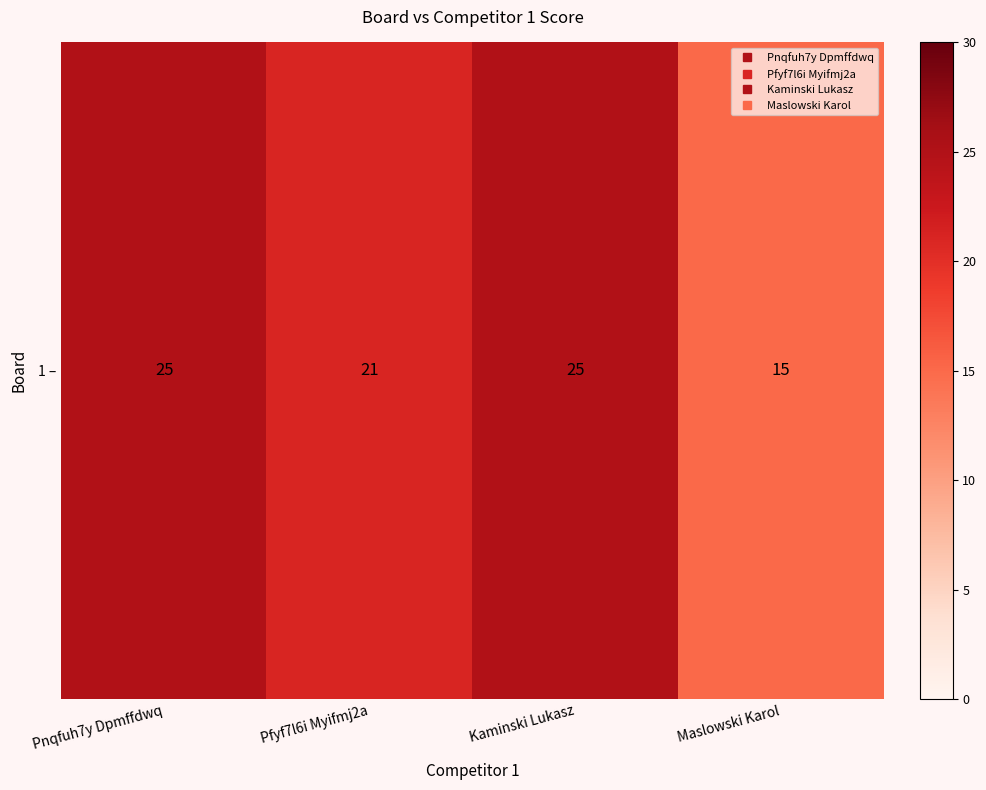

What is the greatest value displayed?

25